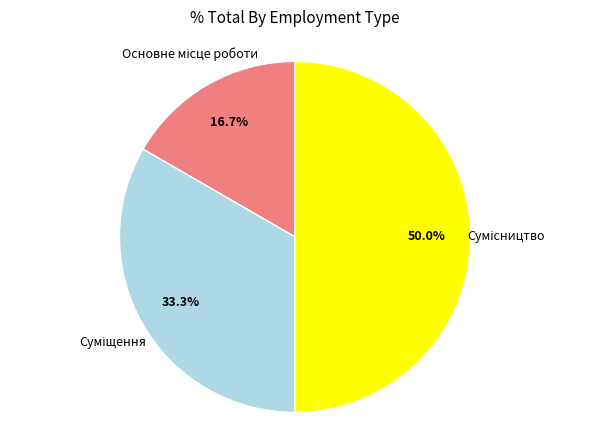

How many slices are in this pie chart?

3